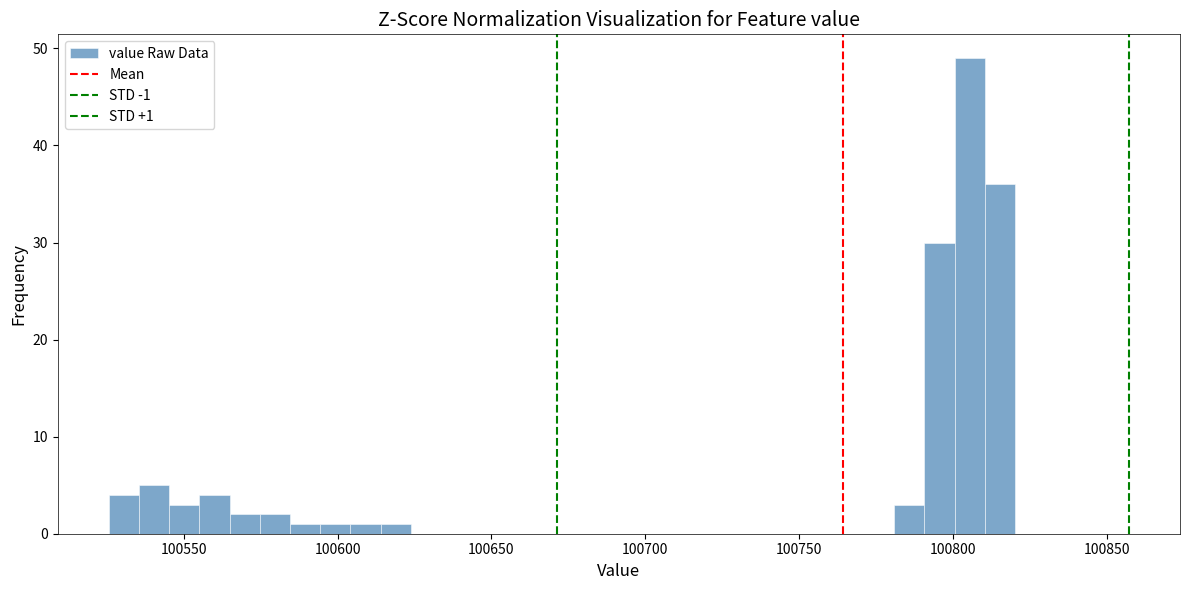

Around what value on the x-axis is the tallest bar? Give the approximate position of its centre, as read against the axis.

100805